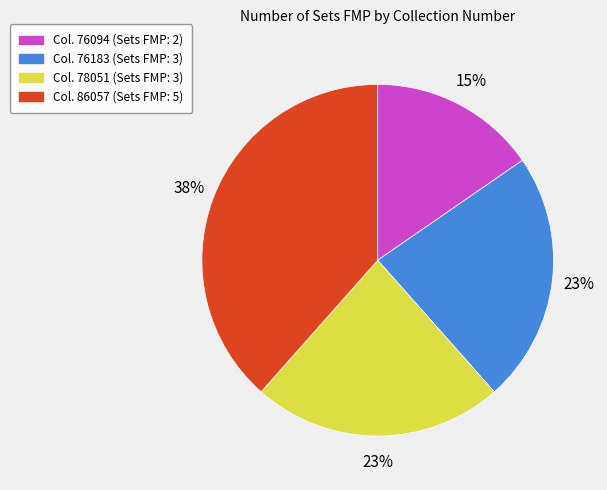

Does any single category account for the majority?

No